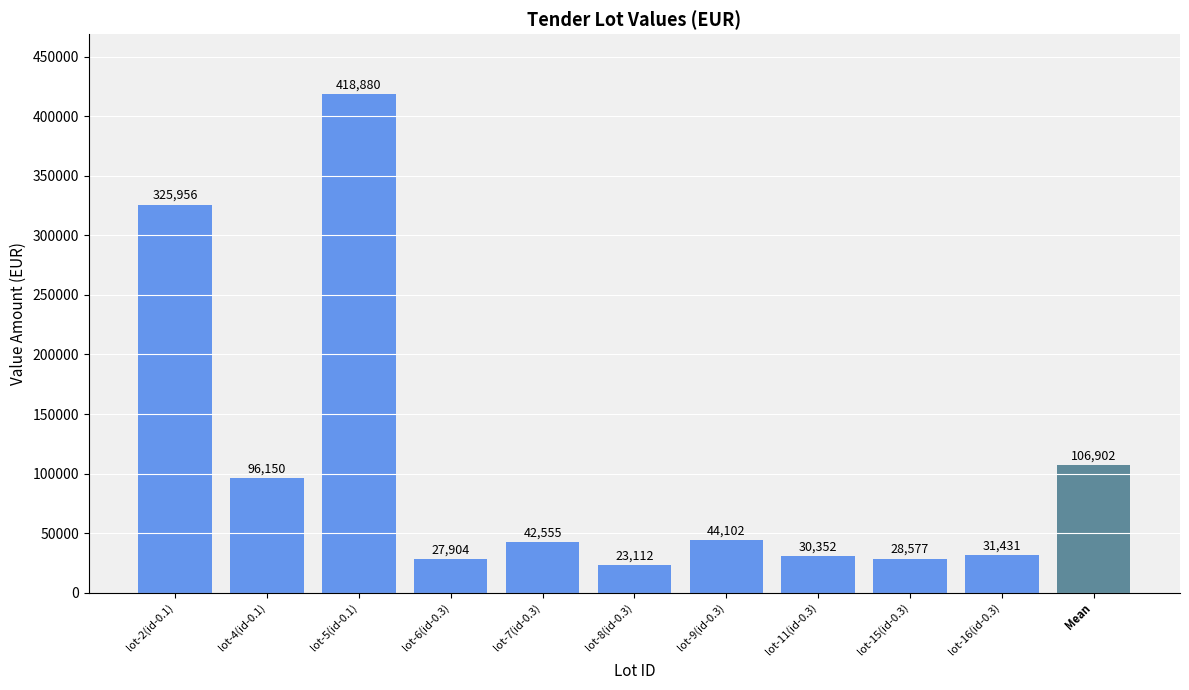

What is the difference between the values at lot-4(id-0.1) and lot-15(id-0.3)?

67573.0